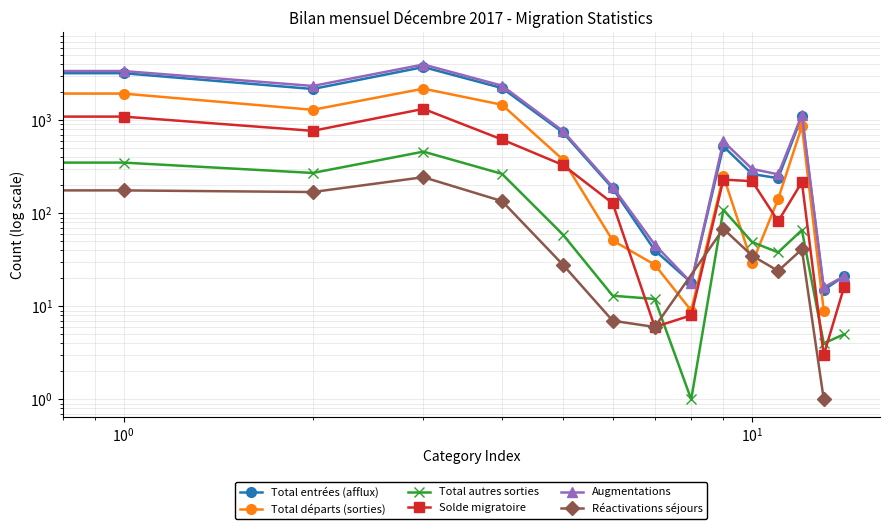

True or false: Total départs (sorties) has a value of 21 at Inconnu.

True